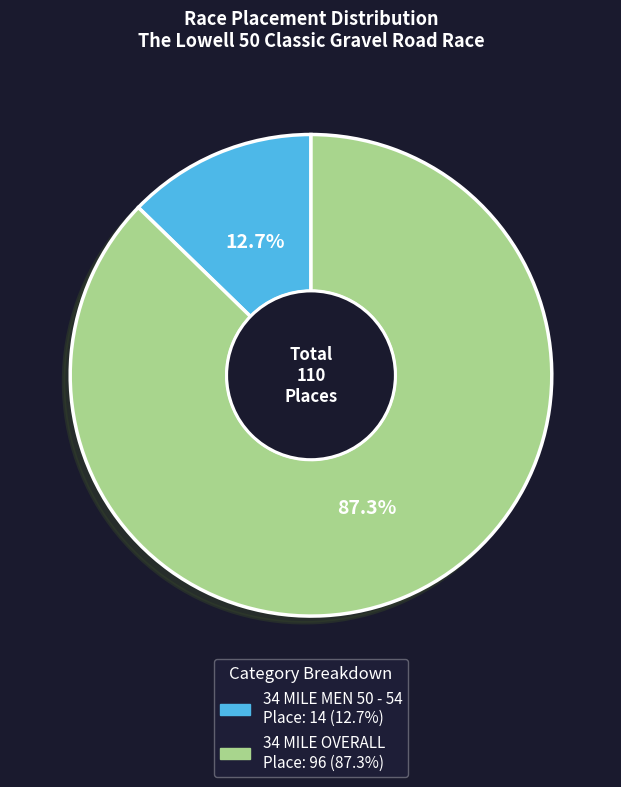

To the nearest percent, what percentage of the pie is 34 MILE MEN 50 - 54?

13%